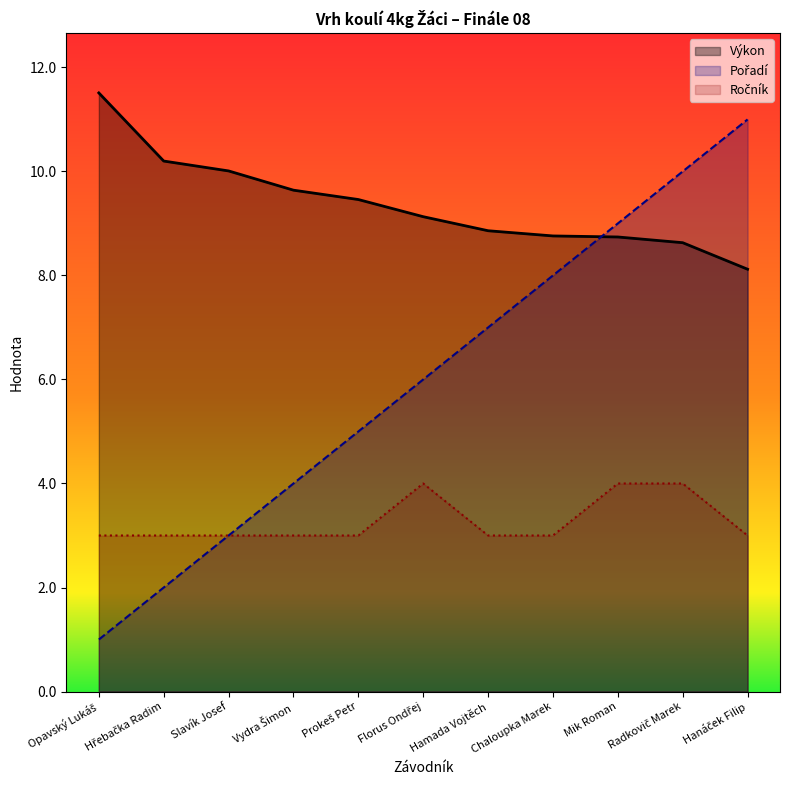

True or false: Ročník has a value of 1.7 at Radkovič Marek.

False